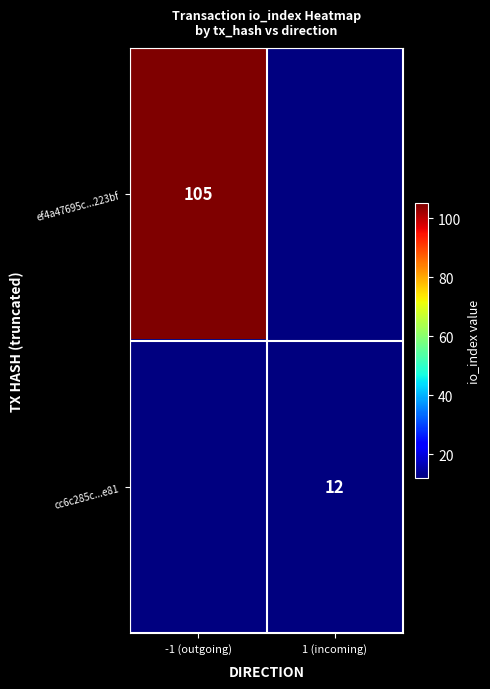

How many distinct data groups are displayed?

2